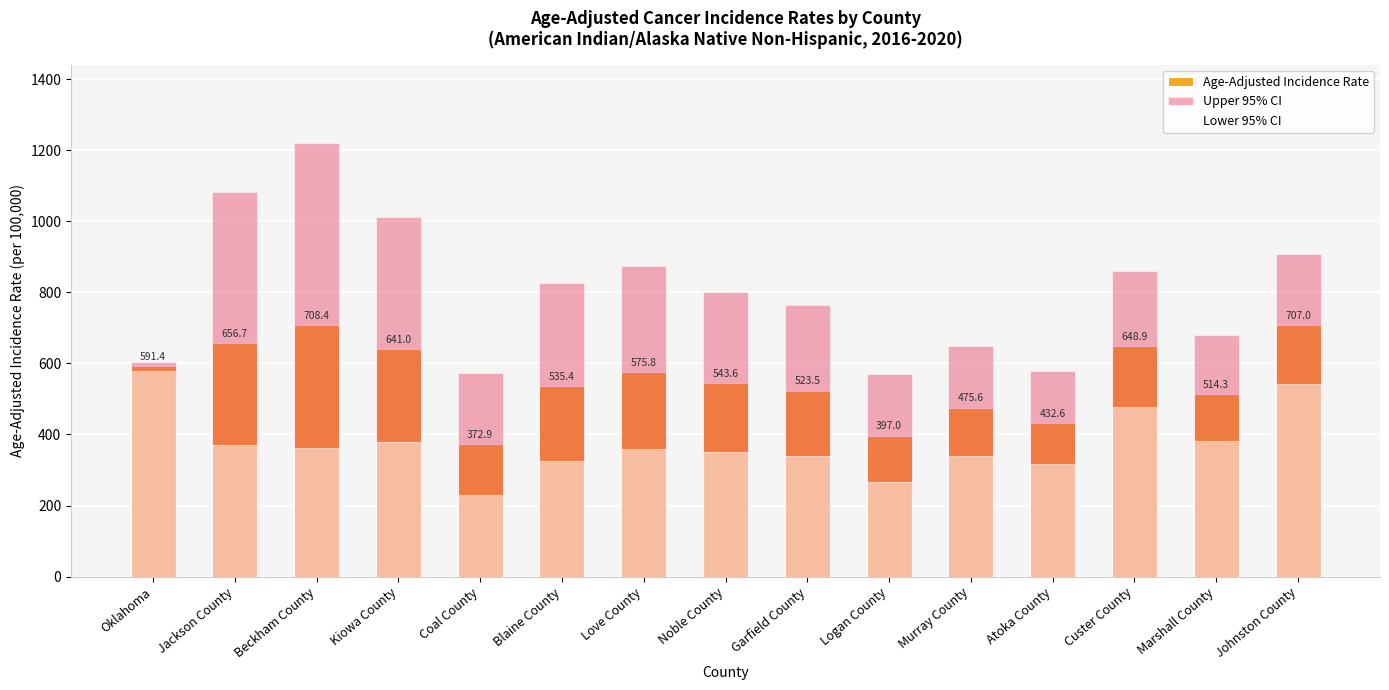

What is the sum of the Upper 95% CI values at Johnston County and Beckham County?

2127.1